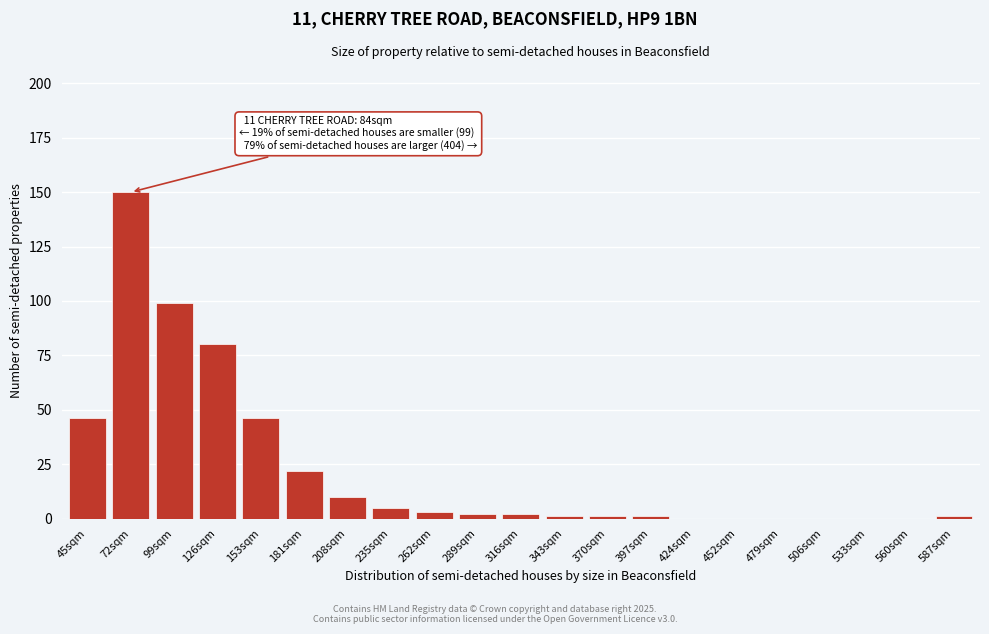

Reading left to right, transcribe all the data shown in this chart.

45sqm=46	72sqm=150	99sqm=99	126sqm=80	153sqm=46	181sqm=22	208sqm=10	235sqm=5	262sqm=3	289sqm=2	316sqm=2	343sqm=1	370sqm=1	397sqm=1	424sqm=0	452sqm=0	479sqm=0	506sqm=0	533sqm=0	560sqm=0	587sqm=1